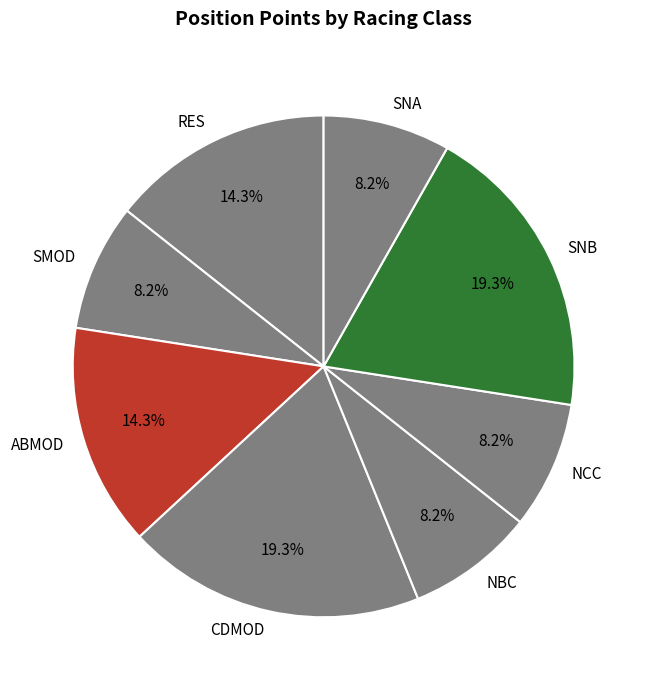

What percentage is the SNA slice, to the nearest percent?

8%